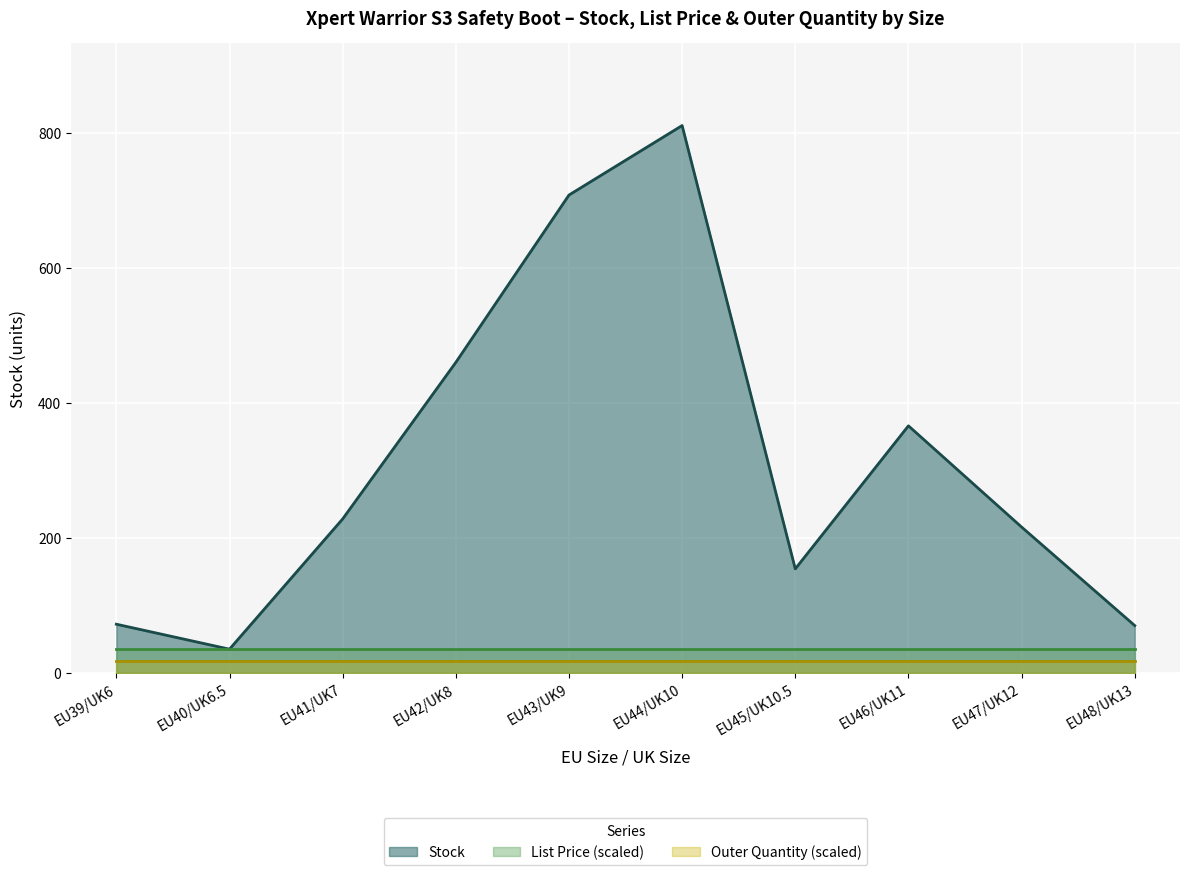

How many data points does each series have?

10